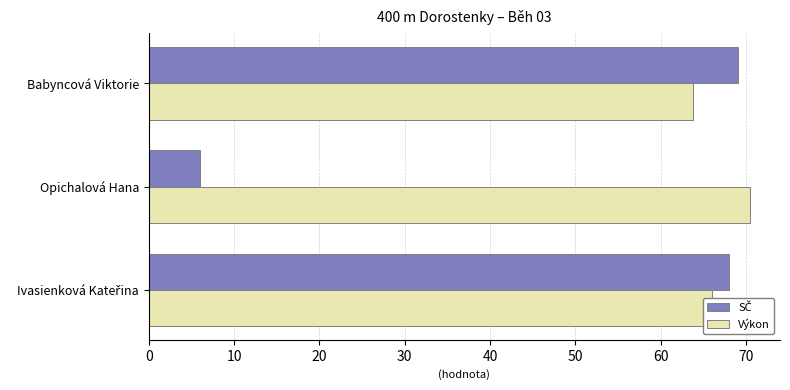

Which category has the highest value across all series?

Opichalová Hana